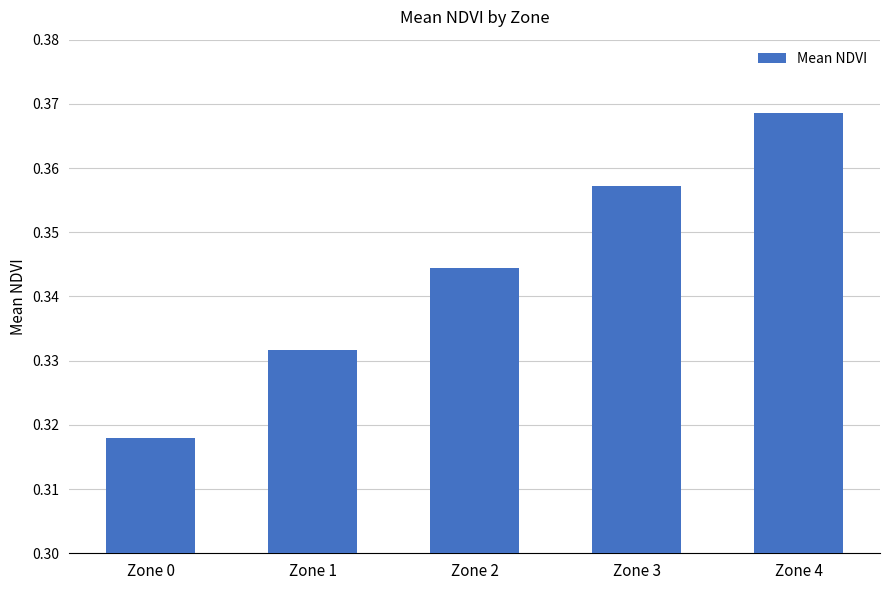

What is the sum of all values?

1.7